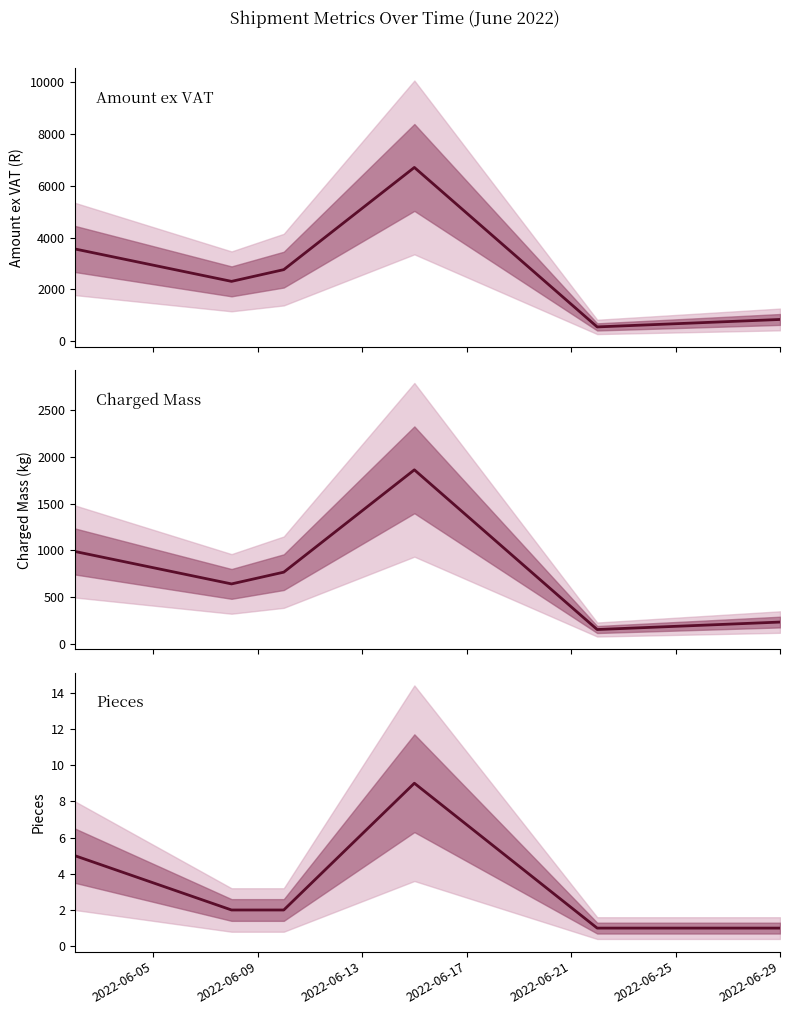

True or false: Chrg Mass has more than 0 interior local peaks.

True